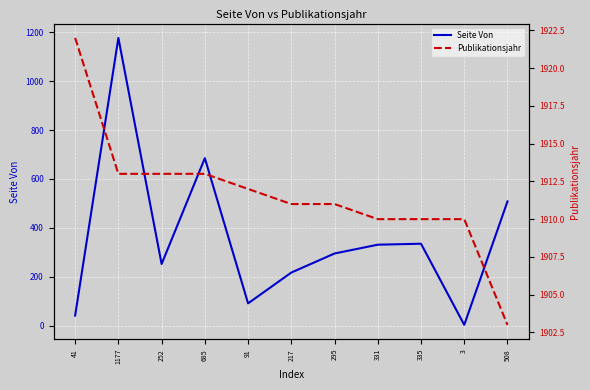

How many lines are shown in the chart?

2